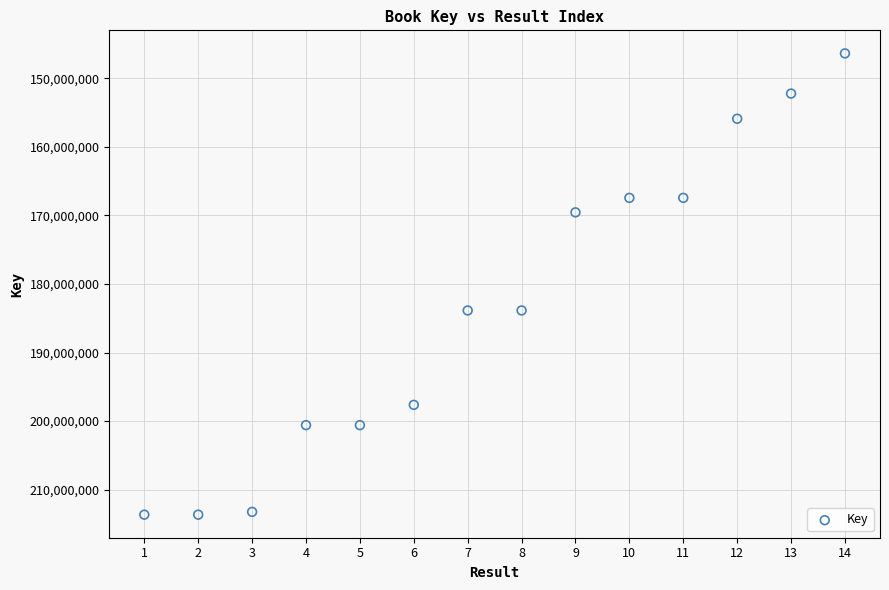

What is the range of X values (max minus min)?

13